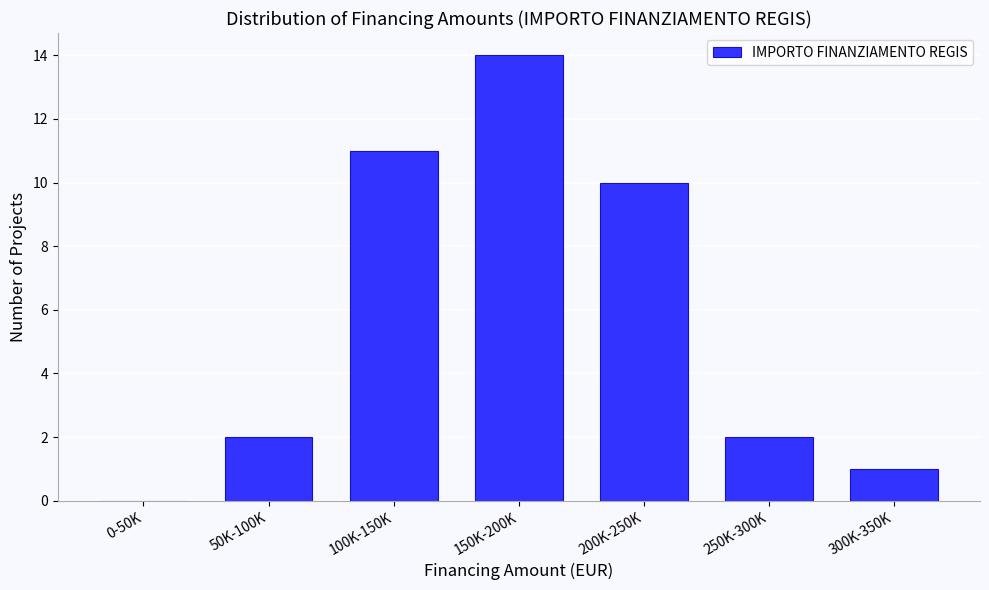

Reading left to right, transcribe all the data shown in this chart.

0-50K=0	50K-100K=2	100K-150K=11	150K-200K=14	200K-250K=10	250K-300K=2	300K-350K=1